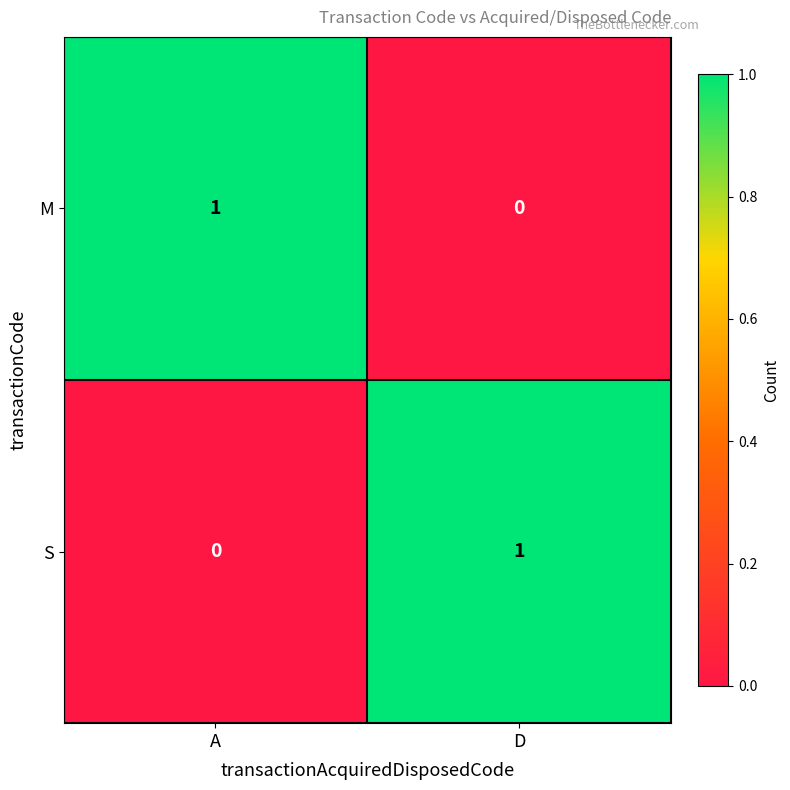

At D, list the series in order from smallest to largest.

M, S